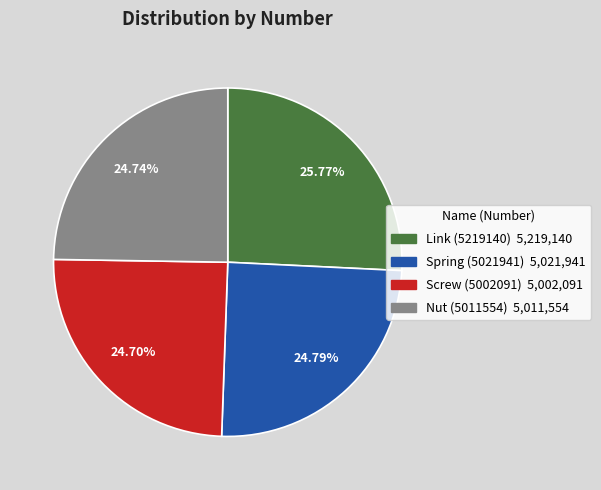

Is it true that Nut (5011554) is 16% of the pie?

False